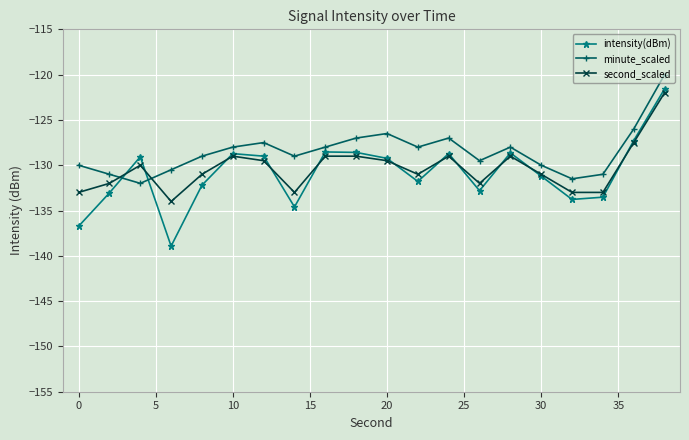

What is the maximum value for second_scaled?

-122.0